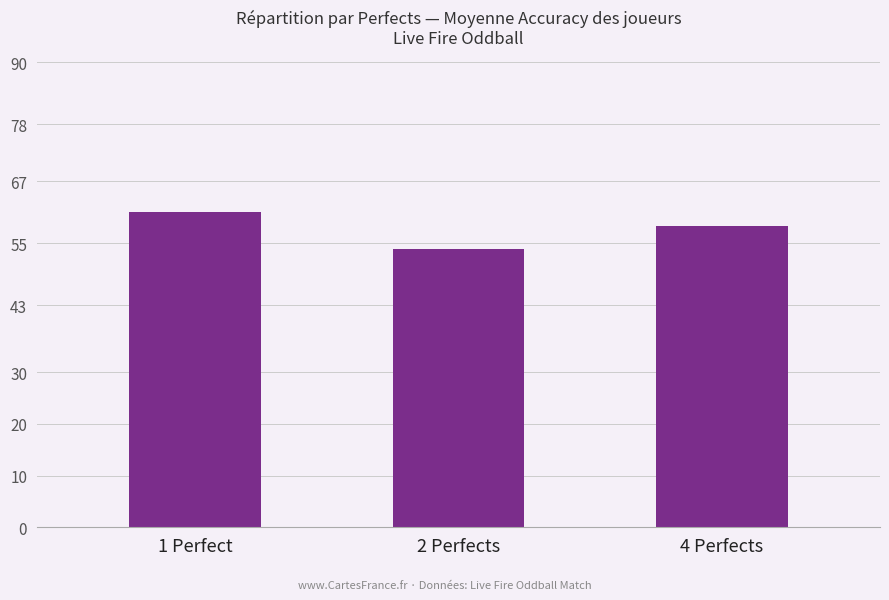

Approximately how many times larger is the value at 2 Perfects compared to 4 Perfects?

0.9